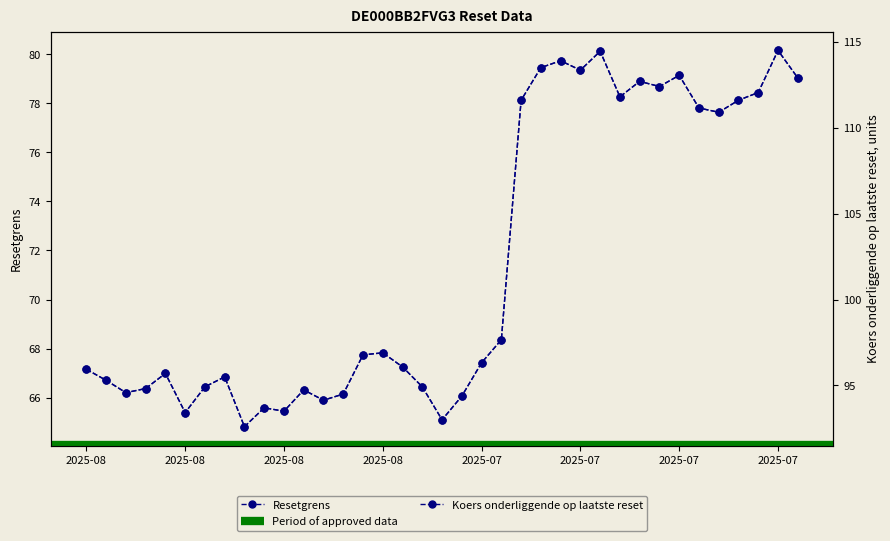

At which label does Koers onderliggende op laatste reset first exceed 96?

2025-08-08